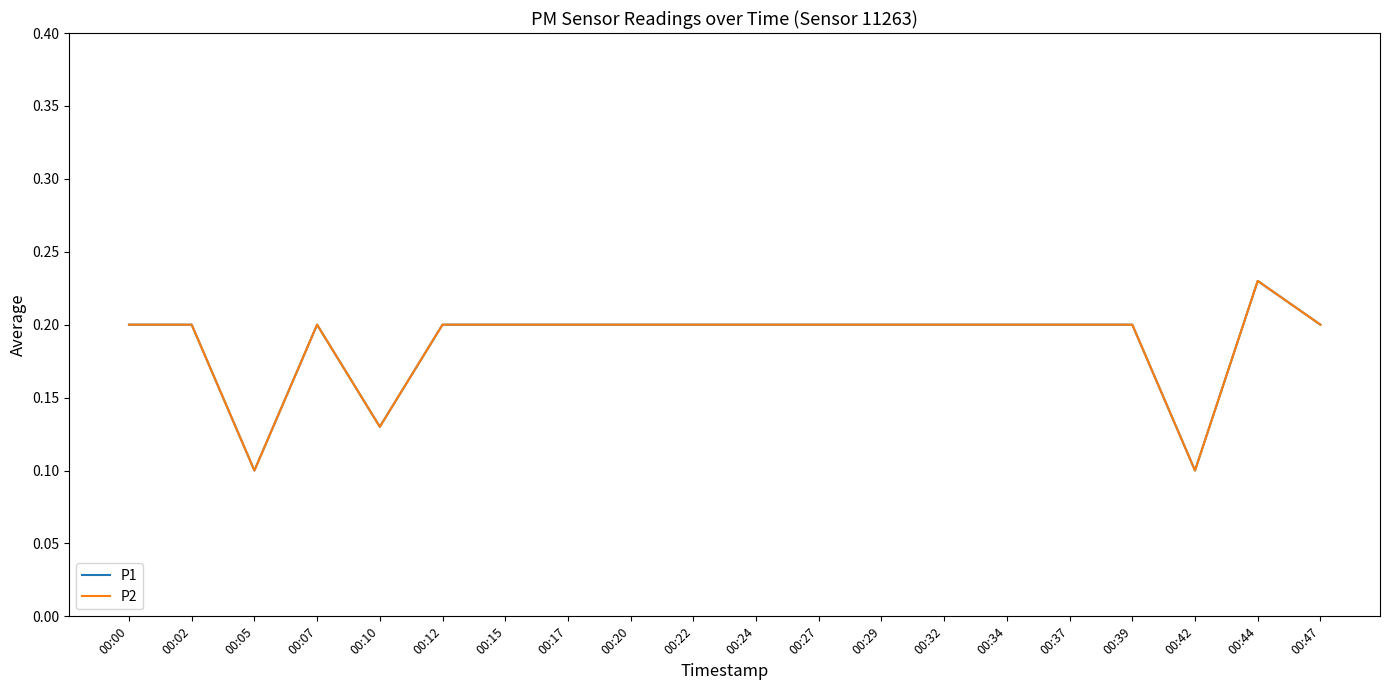

Does the chart have visible grid lines?

No